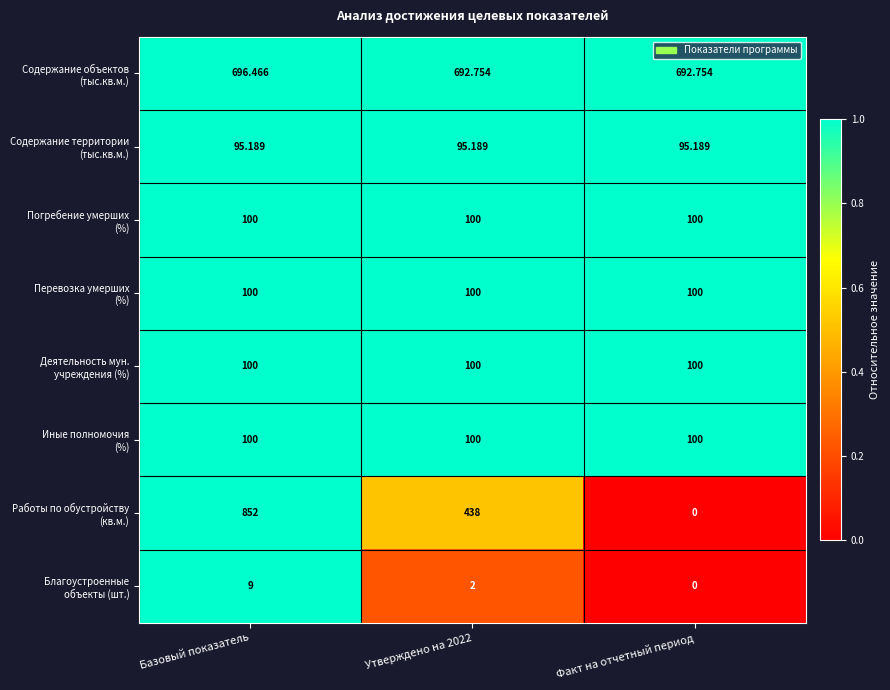

Which label corresponds to the largest value in the chart?

Базовый показатель